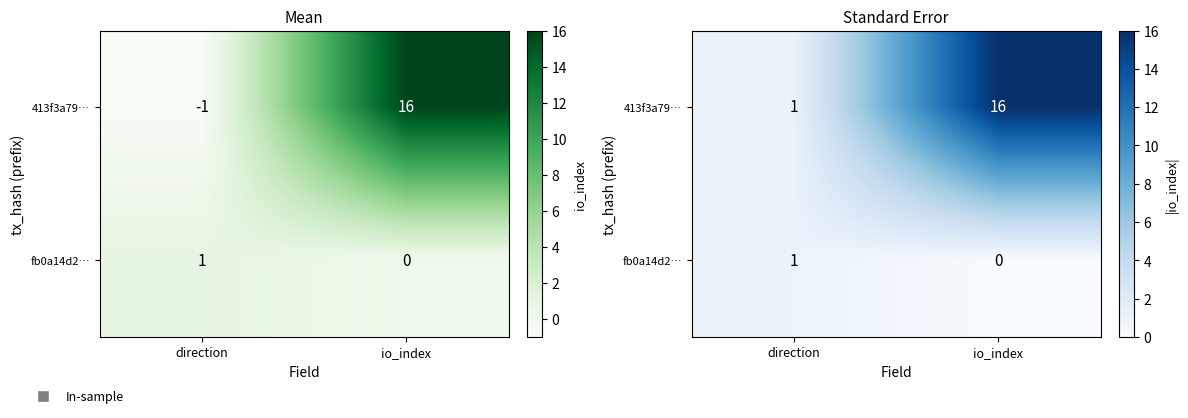

What is the sum of the fb0a14d2… values at direction and io_index?

1